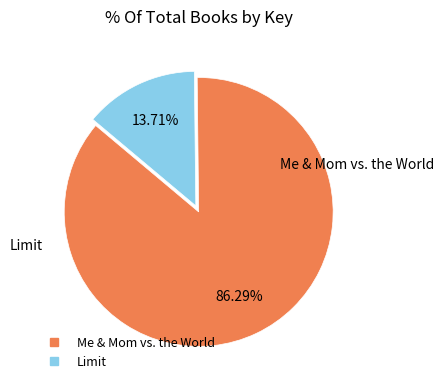

Is the sum of Me & Mom vs. the World and Limit greater than half?

Yes